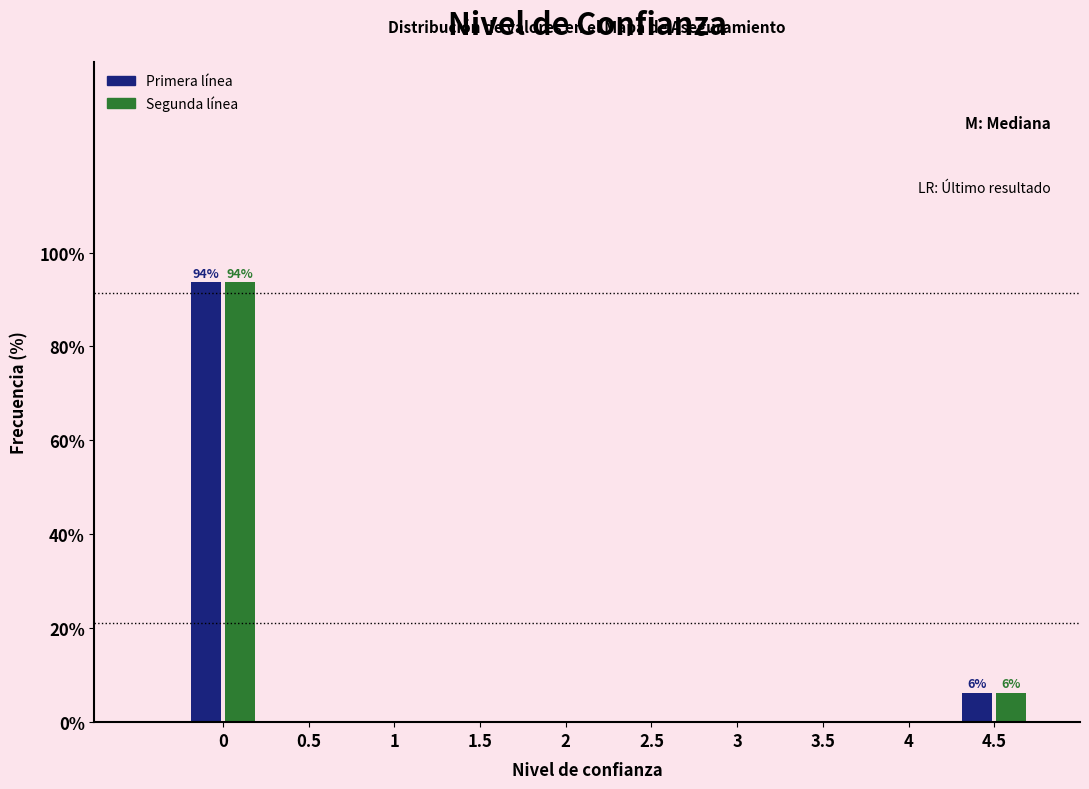

Where is Segunda línea nearest to the value 46?

4.5